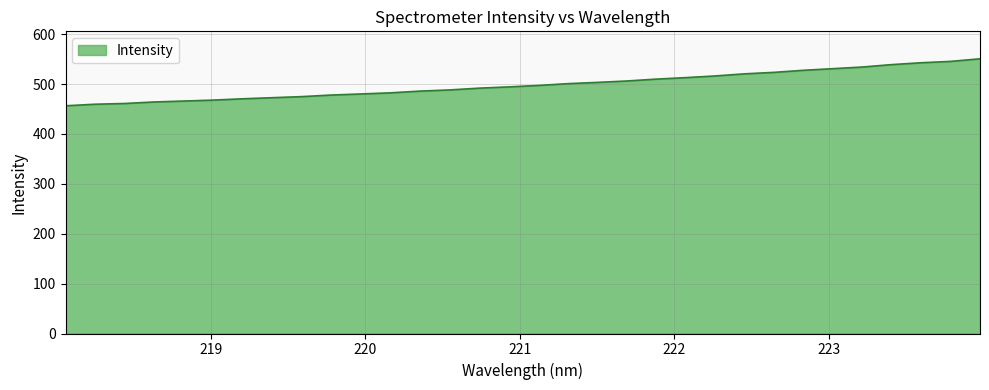

What is the minimum value shown in the chart?

456.4